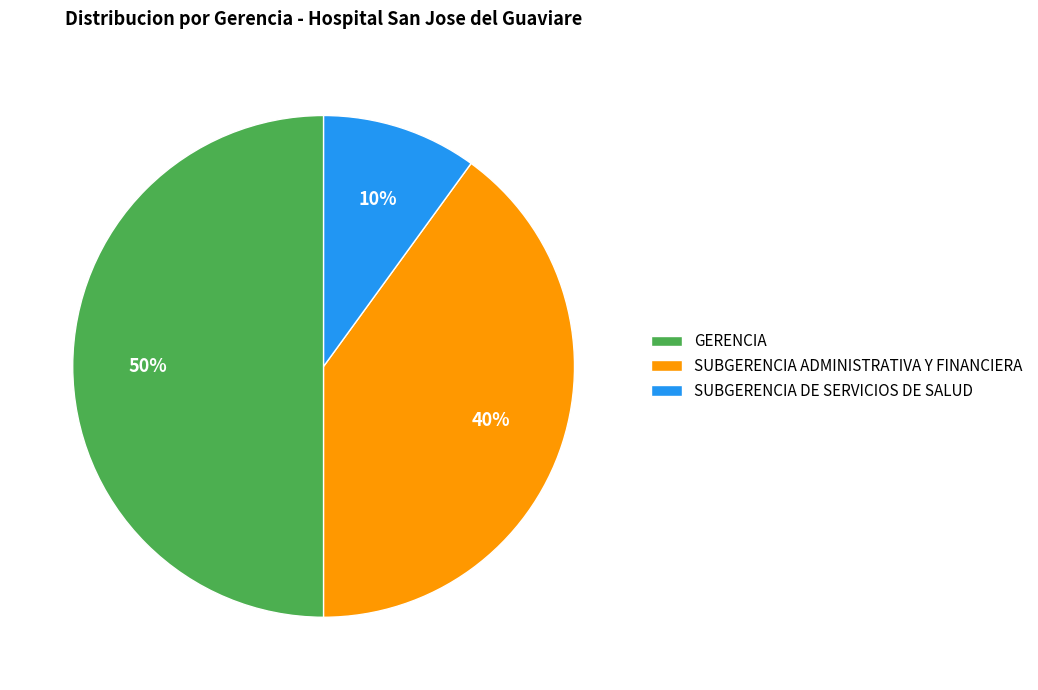

Does SUBGERENCIA DE SERVICIOS DE SALUD account for over 50% of the chart?

No